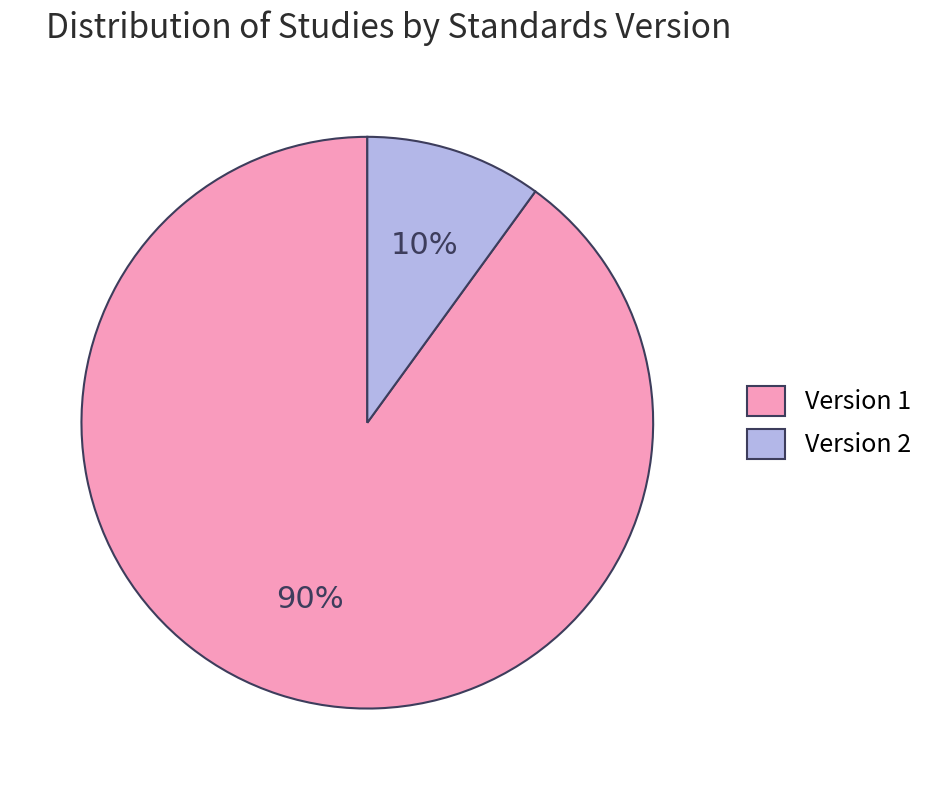

True or false: Version 2 accounts for 10% of the total.

True